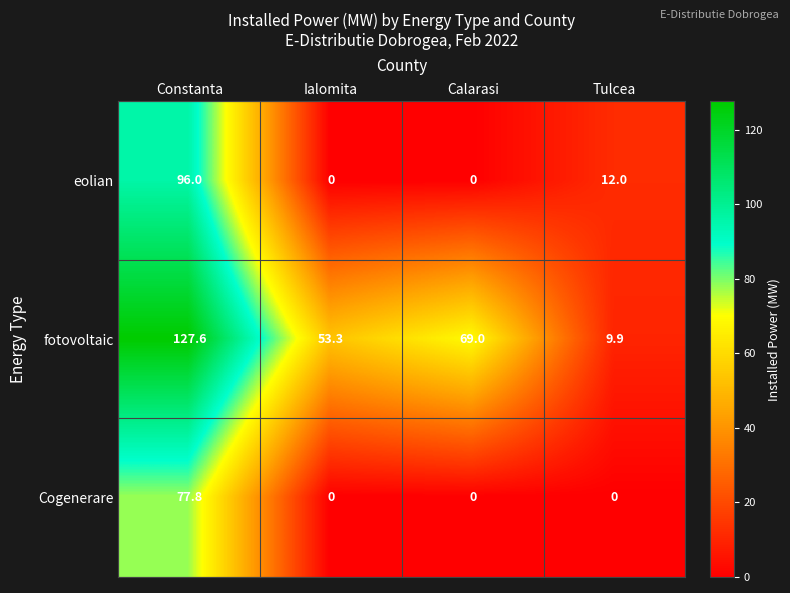

Reading left to right, transcribe all the data shown in this chart.

eolian: 96.0	0.0	0.0	12.0
fotovoltaic: 127.6	53.3	69.0	9.9
Cogenerare: 77.8	0.0	0.0	0.0